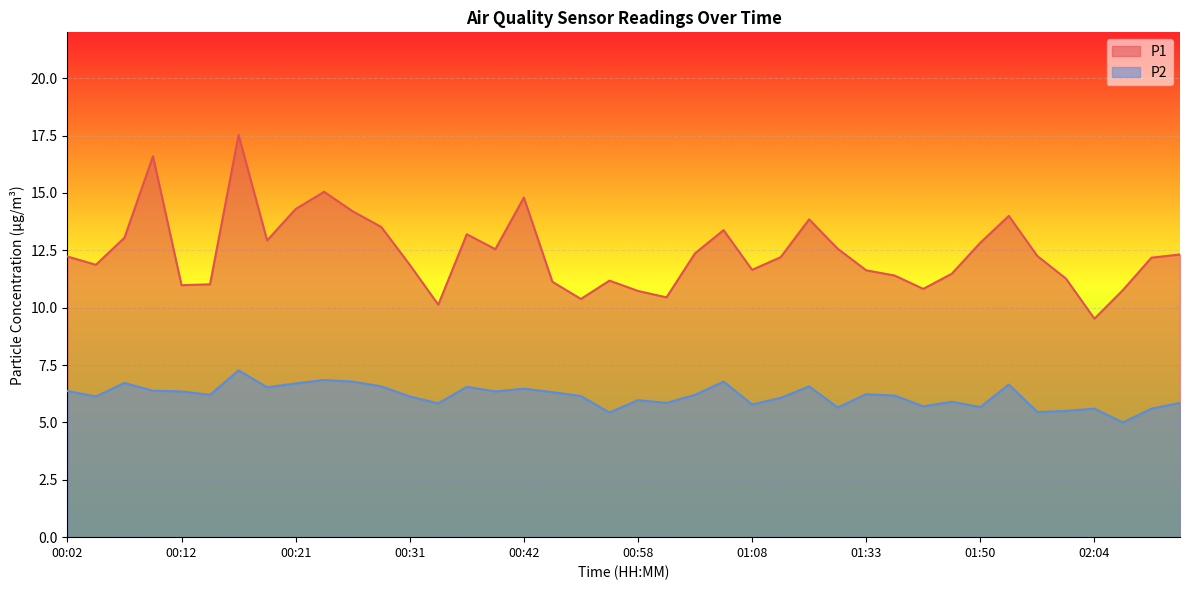

The value of P1 at 00:07 is 13.1. True or false?

True